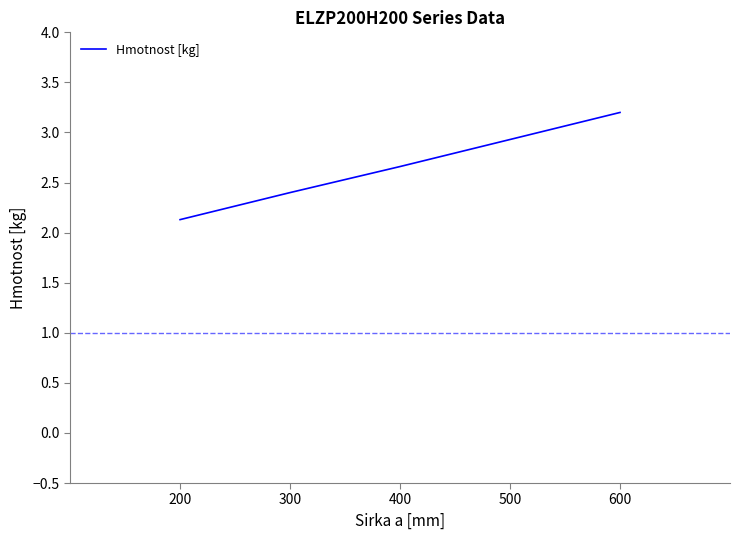

Which label corresponds to the largest value in the chart?

600